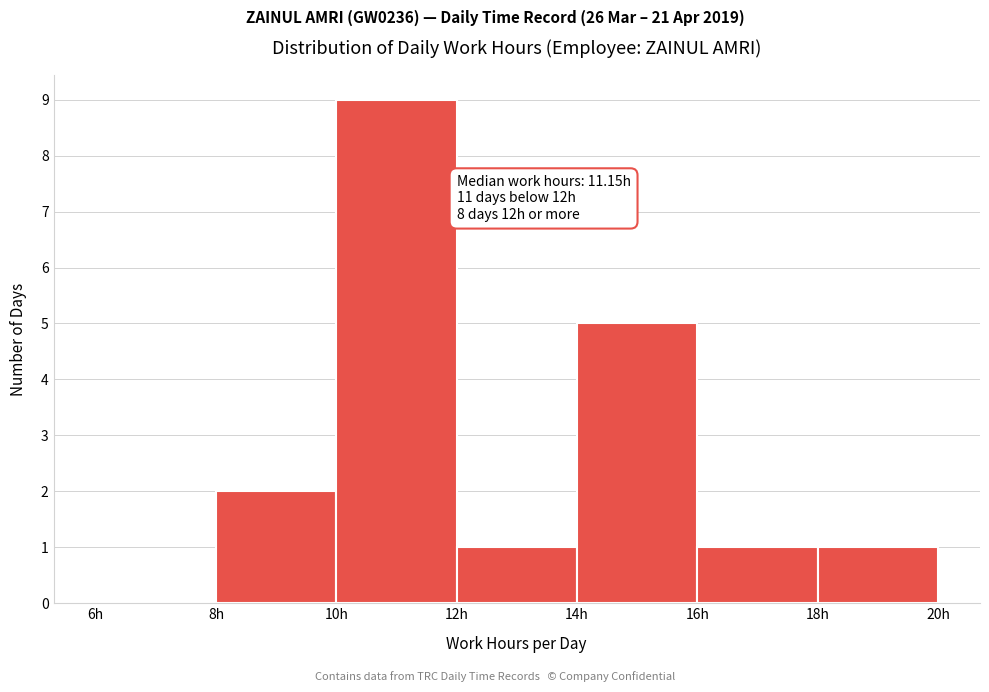

Over which range of the x-axis is the bar tallest?

10 to 12